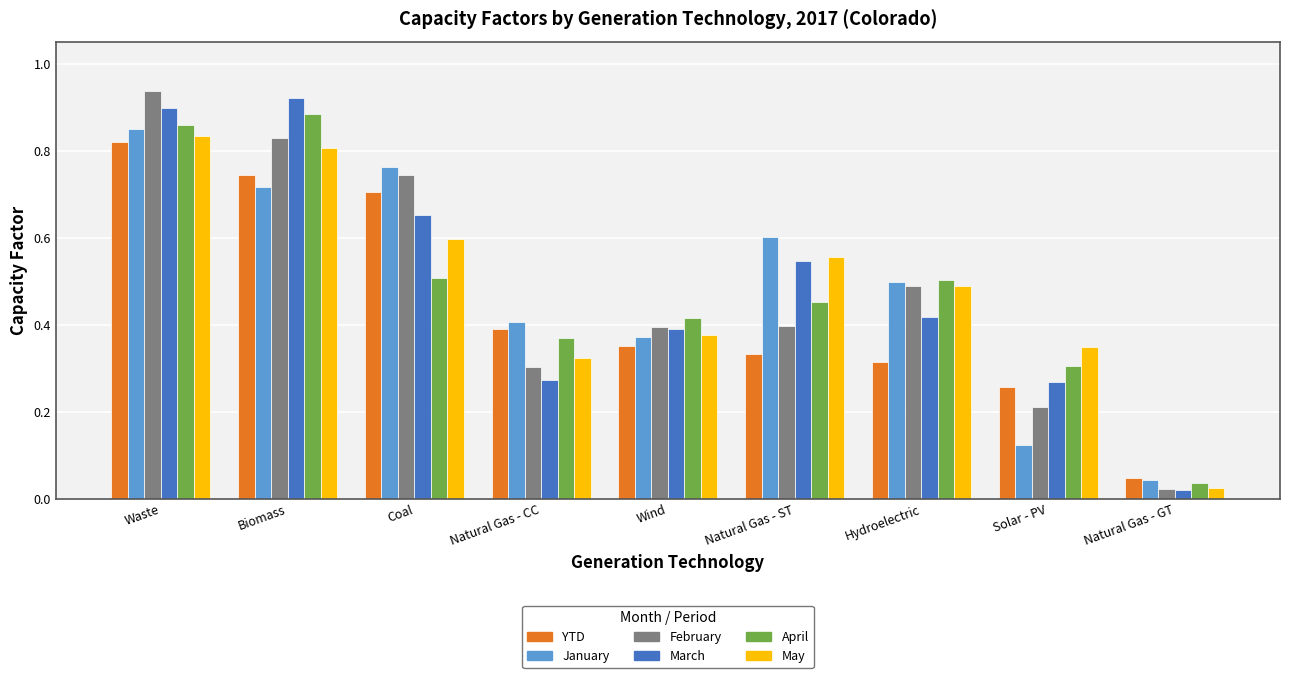

Between Biomass and Solar - PV, which series saw the biggest shift?

March